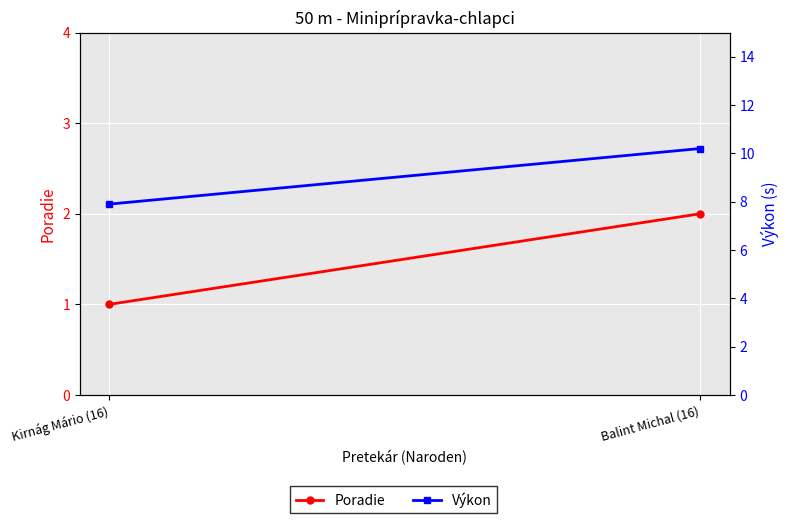

Reading left to right, transcribe all the data shown in this chart.

Poradie: Kirnág Mário (16)=1.0	Balint Michal (16)=2.0
Výkon: Kirnág Mário (16)=7.9	Balint Michal (16)=10.2